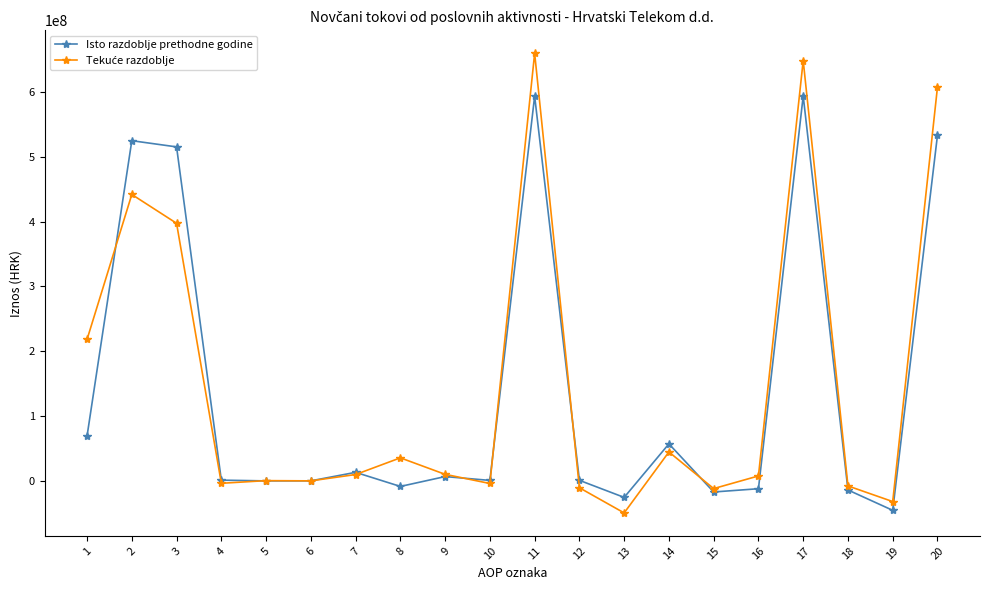

Is this an area chart (filled region under the line)?

No